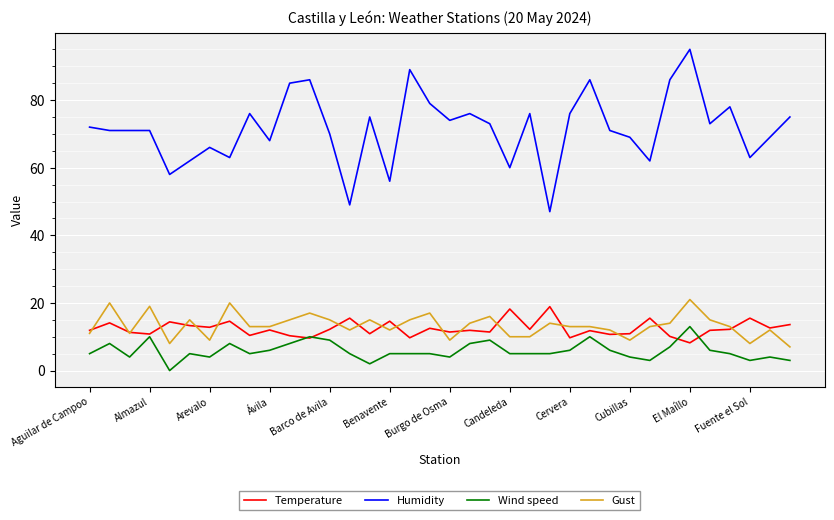

Which series has the largest total across all categories?

Humidity